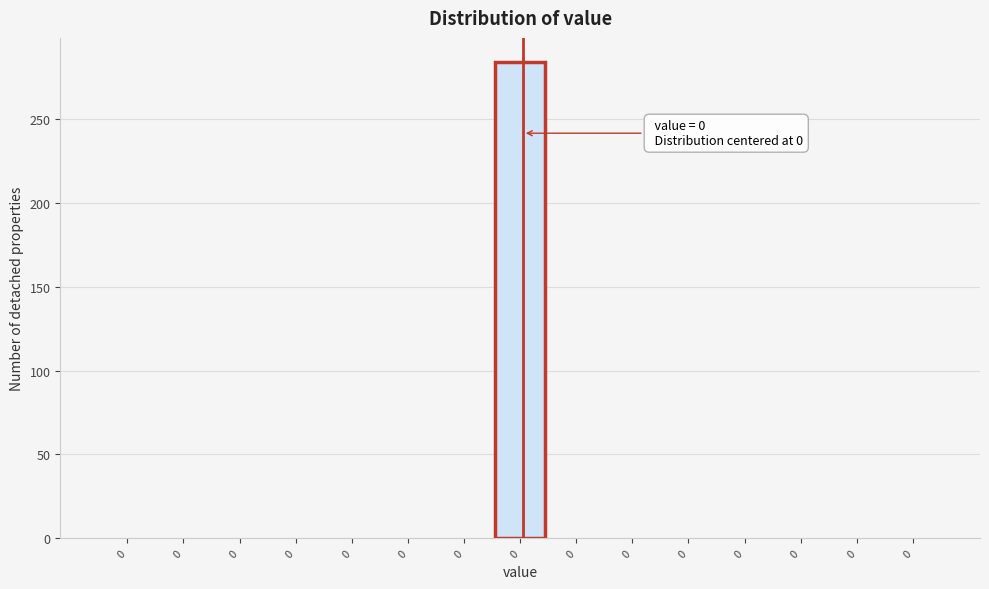

Are the bars horizontal?

No